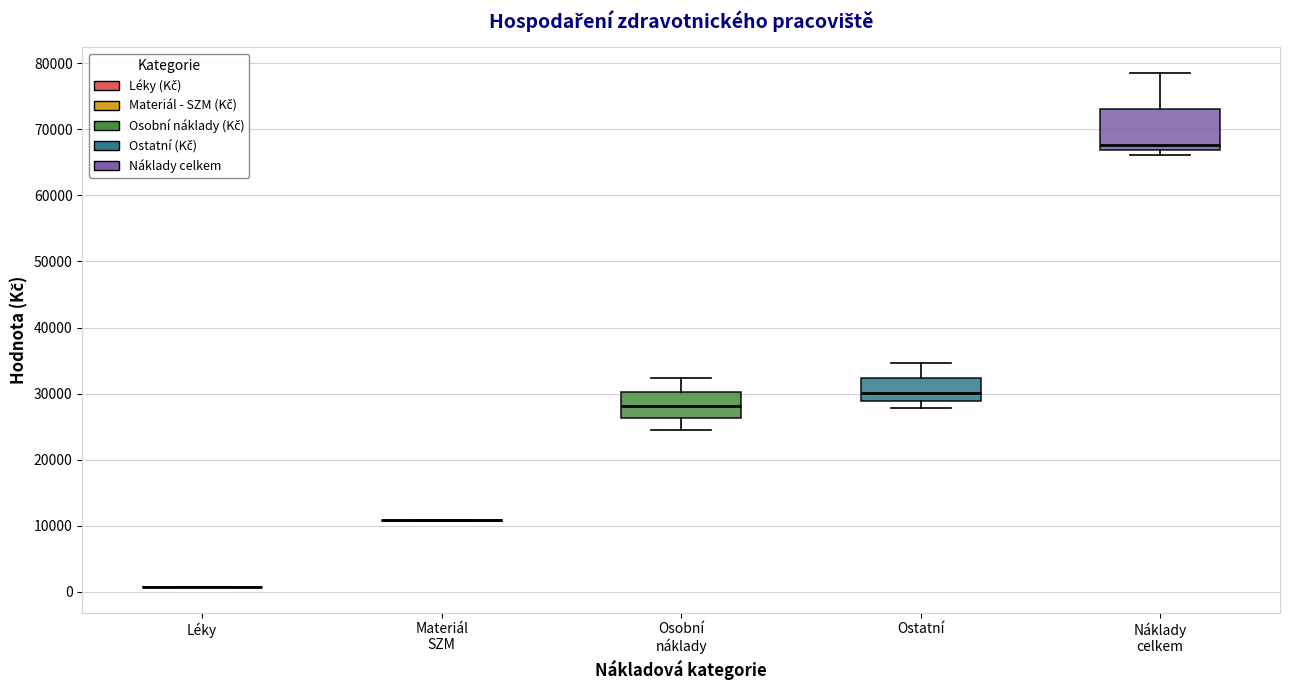

Reading left to right, transcribe this box plot: for each box, give where its median line is, the range the box spans, and where its two whiskers end, as read against the y-axis. The values are not printed on the chart, so give them approximately, as read against the axis.

Léky: box collapsed to a line at 1000, whiskers 1000 to 1000
Materiál SZM: box collapsed to a line at 11000, whiskers 11000 to 11000
Osobní náklady: median 28000, box 26000 to 30000, whiskers 24000 to 32000
Ostatní: median 30000, box 29000 to 32000, whiskers 28000 to 35000
Náklady celkem: median 68000, box 67000 to 73000, whiskers 66000 to 79000